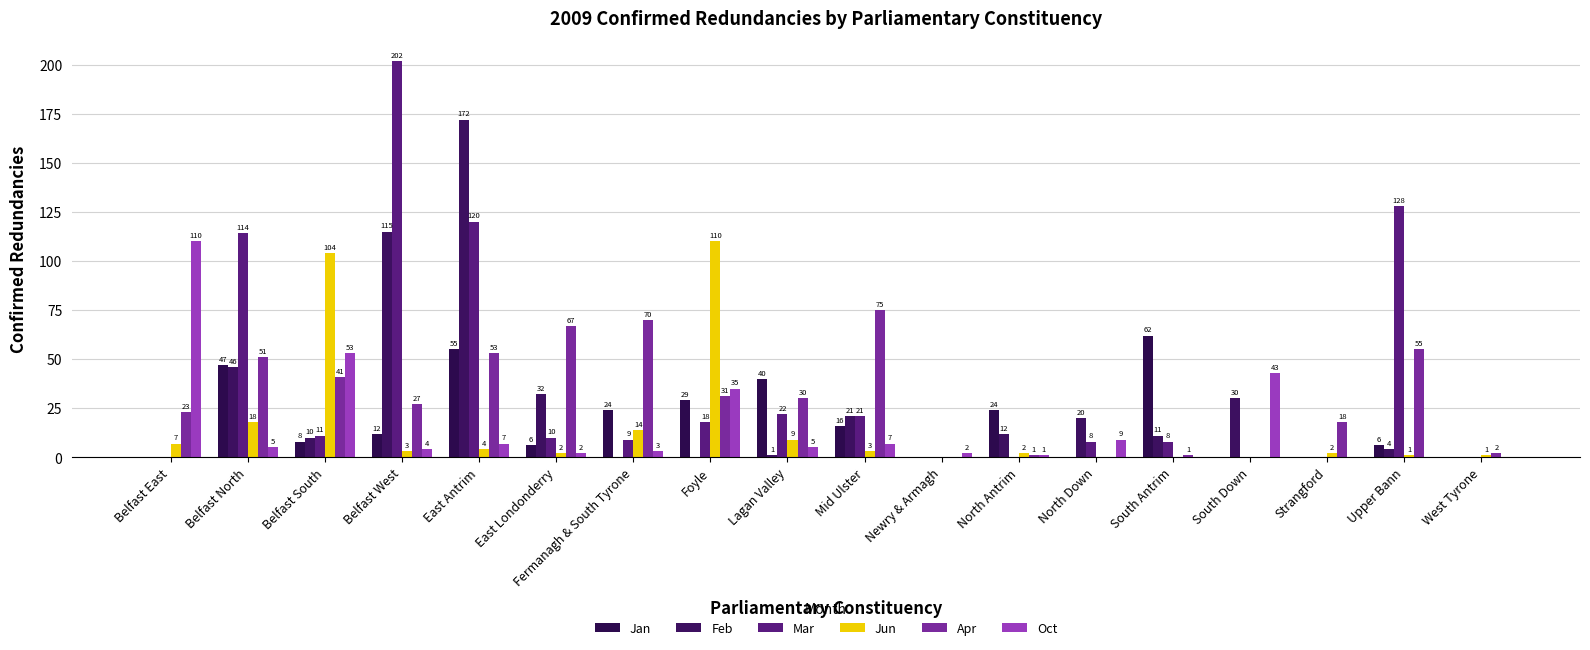

Reading right to left, extract all data points from this chart.

Jan: 0	6	0	0	62	0	24	0	16	40	29	24	6	55	12	8	47	0
Feb: 0	4	0	30	11	20	12	0	21	1	0	0	32	172	115	10	46	0
Mar: 0	128	0	0	8	8	0	0	21	22	18	9	10	120	202	11	114	0
Jun: 1	1	2	0	0	0	2	0	3	9	110	14	2	4	3	104	18	7
Apr: 2	55	18	0	1	0	1	0	75	30	31	70	67	53	27	41	51	23
Oct: 0	0	0	43	0	9	1	2	7	5	35	3	2	7	4	53	5	110